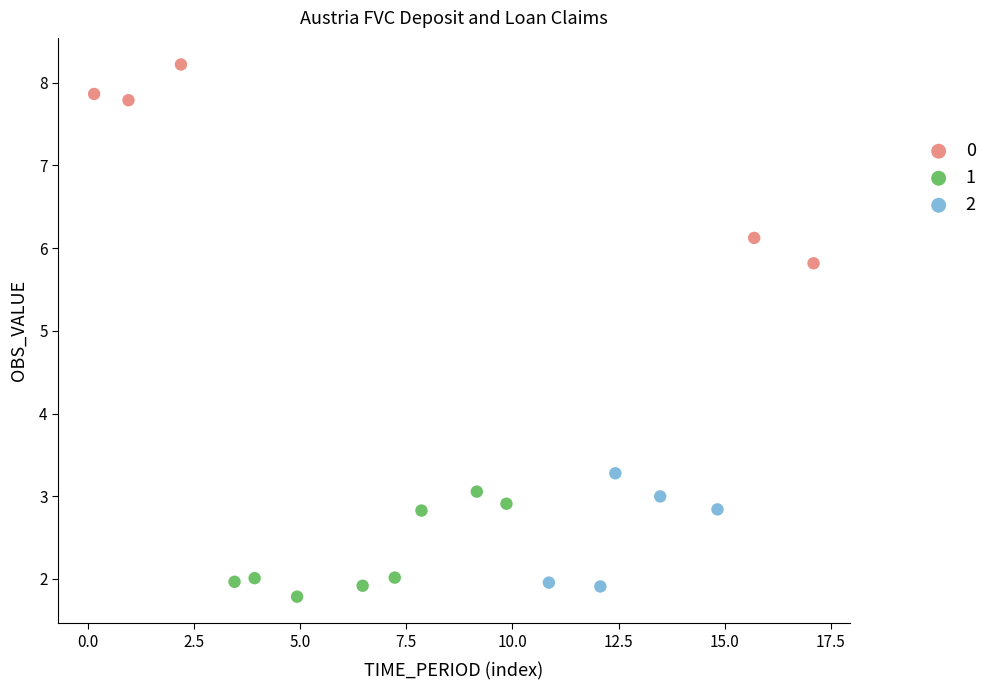

Which series reaches the minimum Y coordinate?

1